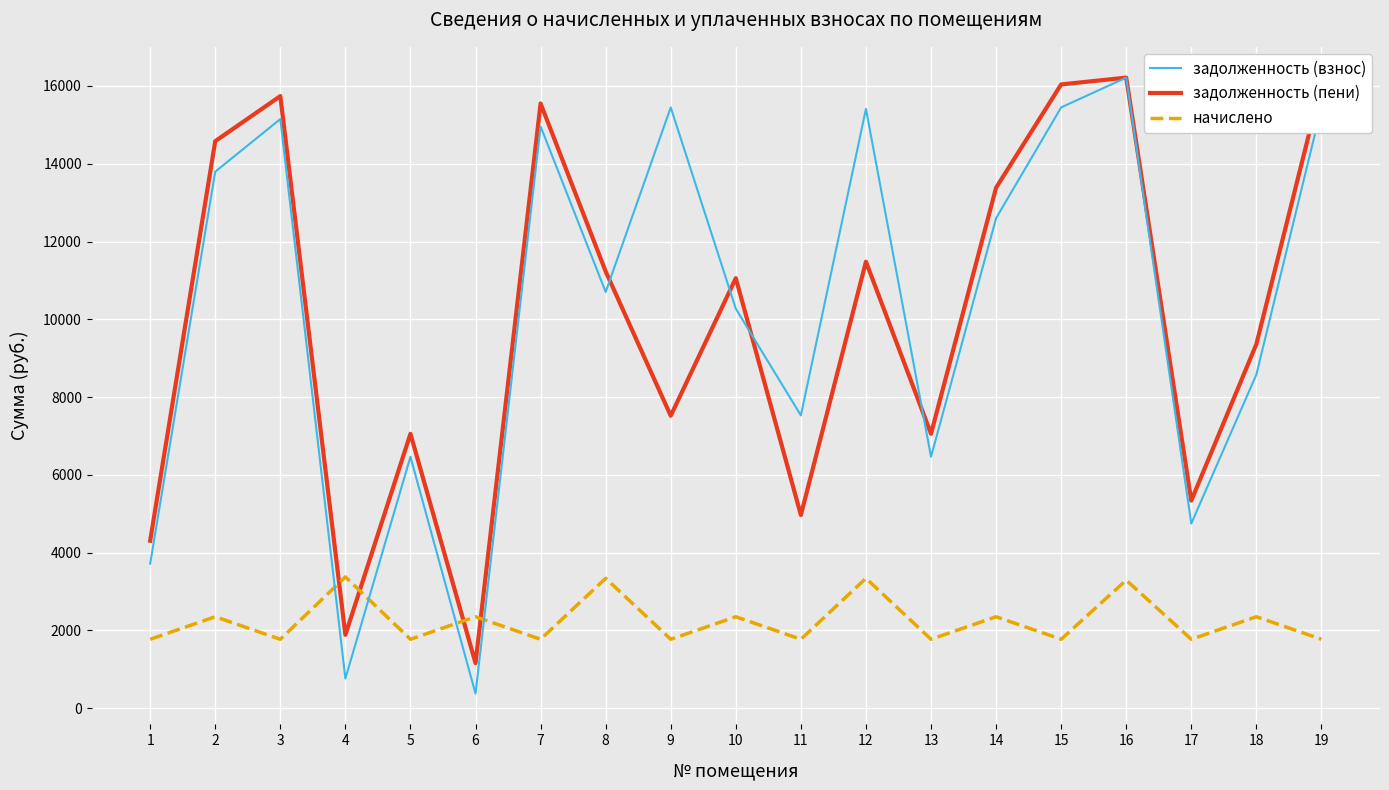

At which label is задолженность (взнос) closest to 8295?

18